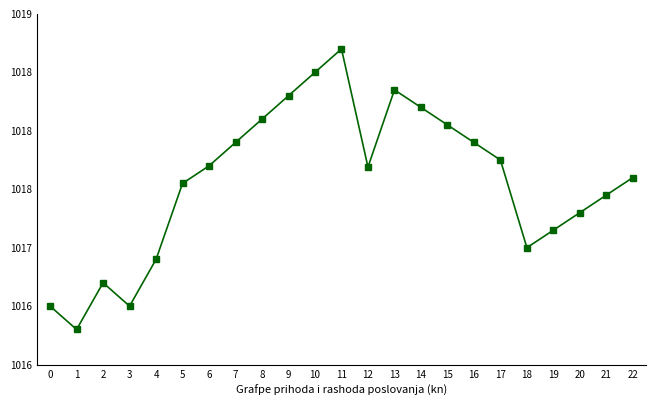

Does the chart have visible grid lines?

No